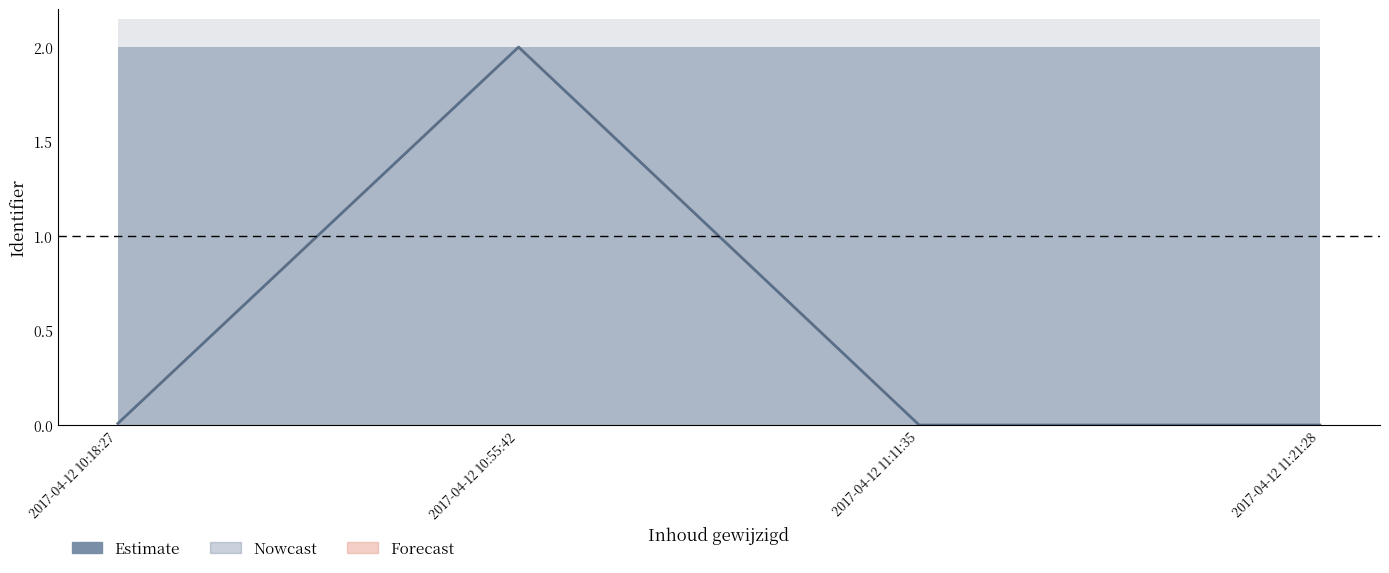

Where is the first local maximum?

2017-04-12 10:55:42